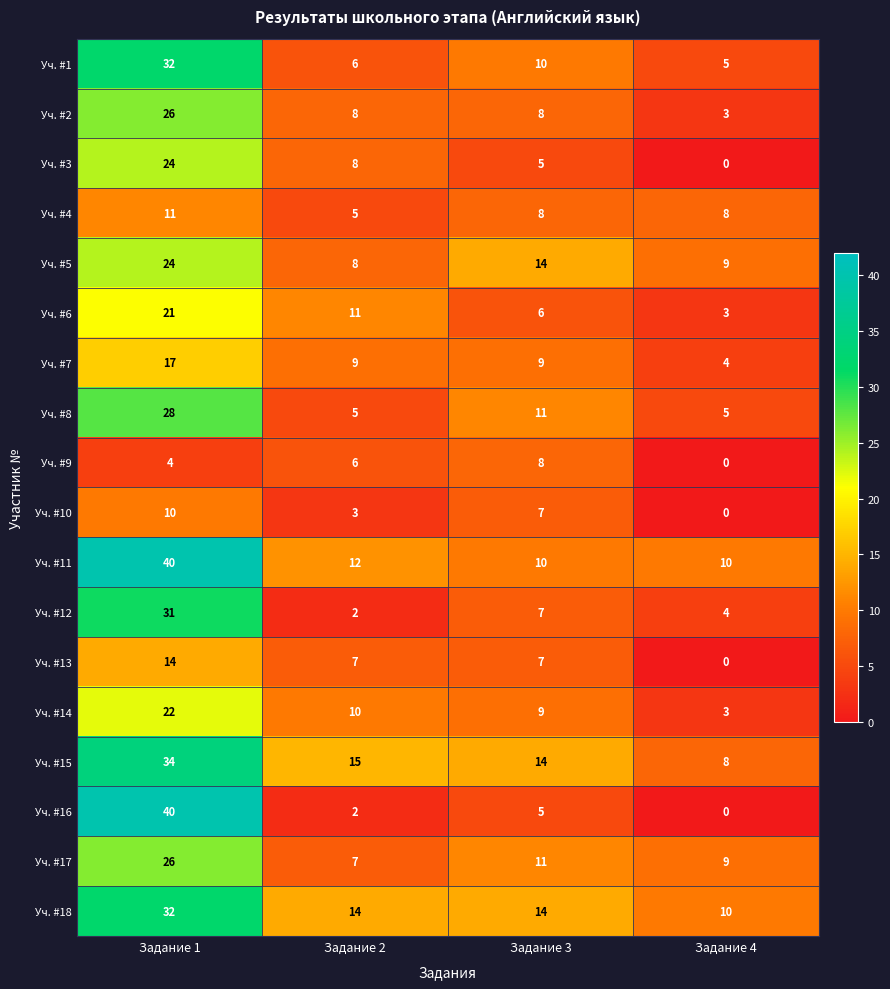

Count the Уч. #8 values in the range 5 to 28.

4